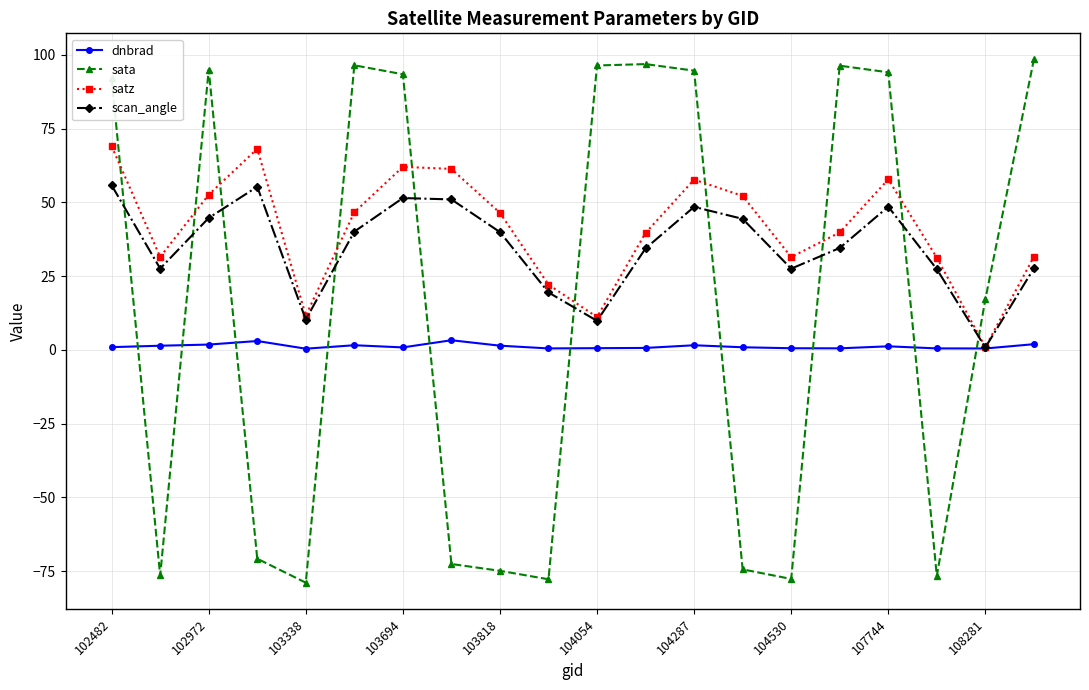

What is the smallest value displayed?

-78.9